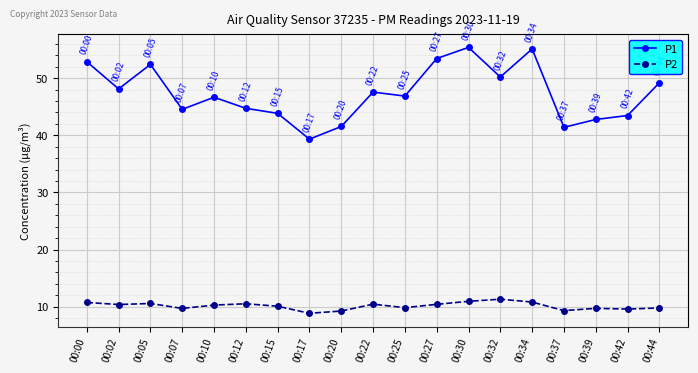

Where is the first local maximum for P1?

00:05